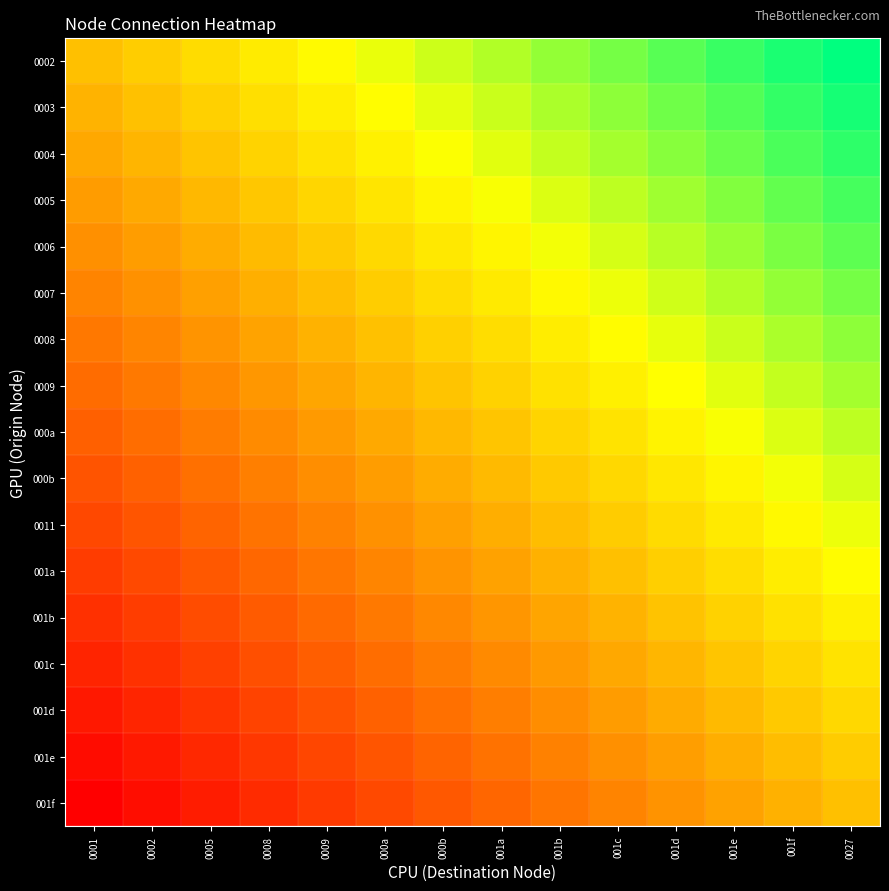

Reading left to right, what are all the values shown in this chart?

0002: 0001=0.0	0002=0.1	0005=0.2	0008=0.2	0009=0.3	000a=0.4	000b=0.5	001a=0.5	001b=0.6	001c=0.7	001d=0.8	001e=0.8	001f=0.9	0027=1.0
0003: 0001=-0.1	0002=0.0	0005=0.1	0008=0.2	0009=0.2	000a=0.3	000b=0.4	001a=0.5	001b=0.6	001c=0.6	001d=0.7	001e=0.8	001f=0.9	0027=0.9
0004: 0001=-0.1	0002=-0.0	0005=0.0	0008=0.1	0009=0.2	000a=0.3	000b=0.3	001a=0.4	001b=0.5	001c=0.6	001d=0.6	001e=0.7	001f=0.8	0027=0.9
0005: 0001=-0.2	0002=-0.1	0005=-0.0	0008=0.0	0009=0.1	000a=0.2	000b=0.3	001a=0.4	001b=0.4	001c=0.5	001d=0.6	001e=0.7	001f=0.7	0027=0.8
0006: 0001=-0.2	0002=-0.2	0005=-0.1	0008=-0.0	0009=0.1	000a=0.1	000b=0.2	001a=0.3	001b=0.4	001c=0.4	001d=0.5	001e=0.6	001f=0.7	0027=0.8
0007: 0001=-0.3	0002=-0.2	0005=-0.2	0008=-0.1	0009=-0.0	000a=0.1	000b=0.1	001a=0.2	001b=0.3	001c=0.4	001d=0.5	001e=0.5	001f=0.6	0027=0.7
0008: 0001=-0.4	0002=-0.3	0005=-0.2	0008=-0.1	0009=-0.1	000a=0.0	000b=0.1	001a=0.2	001b=0.2	001c=0.3	001d=0.4	001e=0.5	001f=0.5	0027=0.6
0009: 0001=-0.4	0002=-0.4	0005=-0.3	0008=-0.2	0009=-0.1	000a=-0.1	000b=0.0	001a=0.1	001b=0.2	001c=0.3	001d=0.3	001e=0.4	001f=0.5	0027=0.6
000a: 0001=-0.5	0002=-0.4	0005=-0.3	0008=-0.3	0009=-0.2	000a=-0.1	000b=-0.0	001a=0.0	001b=0.1	001c=0.2	001d=0.3	001e=0.3	001f=0.4	0027=0.5
000b: 0001=-0.6	0002=-0.5	0005=-0.4	0008=-0.3	0009=-0.3	000a=-0.2	000b=-0.1	001a=-0.0	001b=0.1	001c=0.1	001d=0.2	001e=0.3	001f=0.4	0027=0.4
0011: 0001=-0.6	0002=-0.5	0005=-0.5	0008=-0.4	0009=-0.3	000a=-0.2	000b=-0.2	001a=-0.1	001b=-0.0	001c=0.1	001d=0.1	001e=0.2	001f=0.3	0027=0.4
001a: 0001=-0.7	0002=-0.6	0005=-0.5	0008=-0.5	0009=-0.4	000a=-0.3	000b=-0.2	001a=-0.1	001b=-0.1	001c=0.0	001d=0.1	001e=0.2	001f=0.2	0027=0.3
001b: 0001=-0.8	0002=-0.7	0005=-0.6	0008=-0.5	0009=-0.4	000a=-0.4	000b=-0.3	001a=-0.2	001b=-0.1	001c=-0.1	001d=0.0	001e=0.1	001f=0.2	0027=0.2
001c: 0001=-0.8	0002=-0.7	0005=-0.7	0008=-0.6	0009=-0.5	000a=-0.4	000b=-0.4	001a=-0.3	001b=-0.2	001c=-0.1	001d=-0.0	001e=0.0	001f=0.1	0027=0.2
001d: 0001=-0.9	0002=-0.8	0005=-0.7	0008=-0.6	0009=-0.6	000a=-0.5	000b=-0.4	001a=-0.3	001b=-0.3	001c=-0.2	001d=-0.1	001e=-0.0	001f=0.0	0027=0.1
001e: 0001=-0.9	0002=-0.9	0005=-0.8	0008=-0.7	0009=-0.6	000a=-0.6	000b=-0.5	001a=-0.4	001b=-0.3	001c=-0.2	001d=-0.2	001e=-0.1	001f=-0.0	0027=0.1
001f: 0001=-1.0	0002=-0.9	0005=-0.8	0008=-0.8	0009=-0.7	000a=-0.6	000b=-0.5	001a=-0.5	001b=-0.4	001c=-0.3	001d=-0.2	001e=-0.2	001f=-0.1	0027=0.0